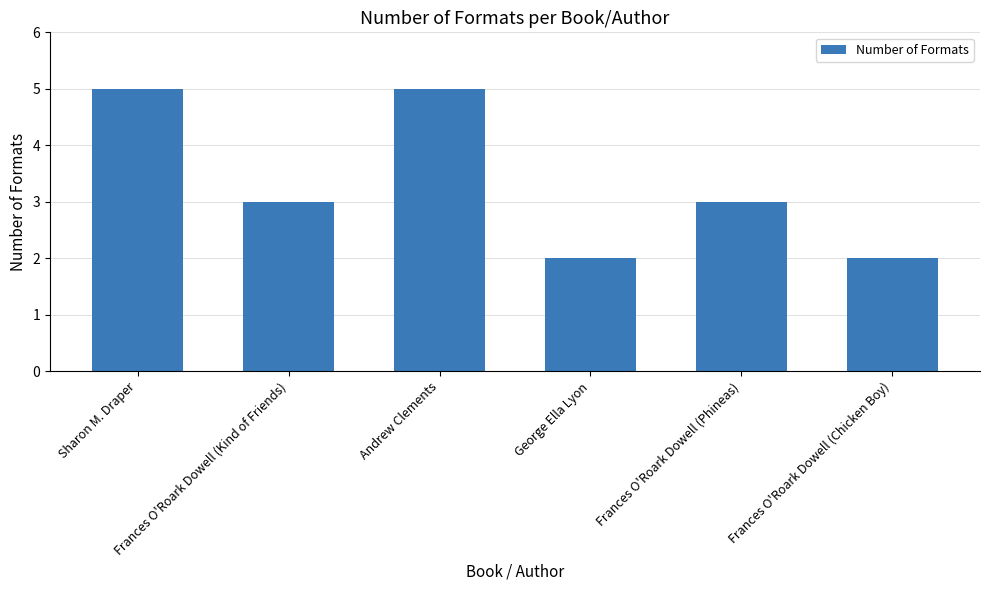

What is the difference between the maximum and second lowest values?

3